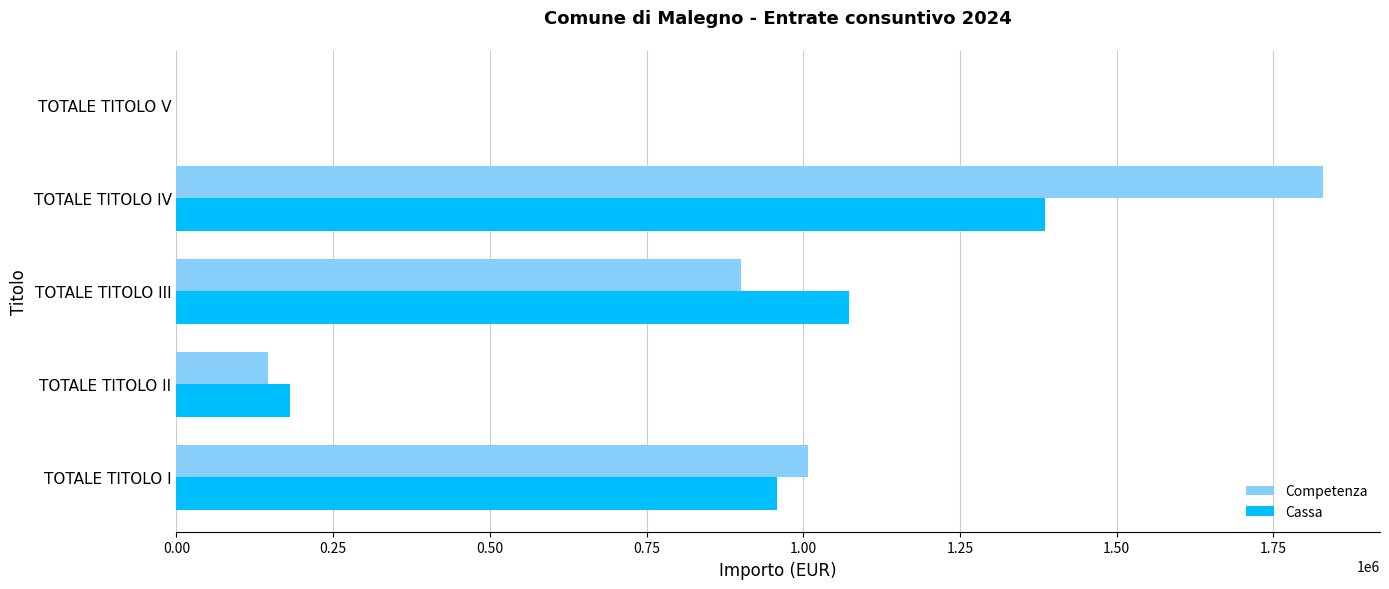

How many data points does each series have?

5